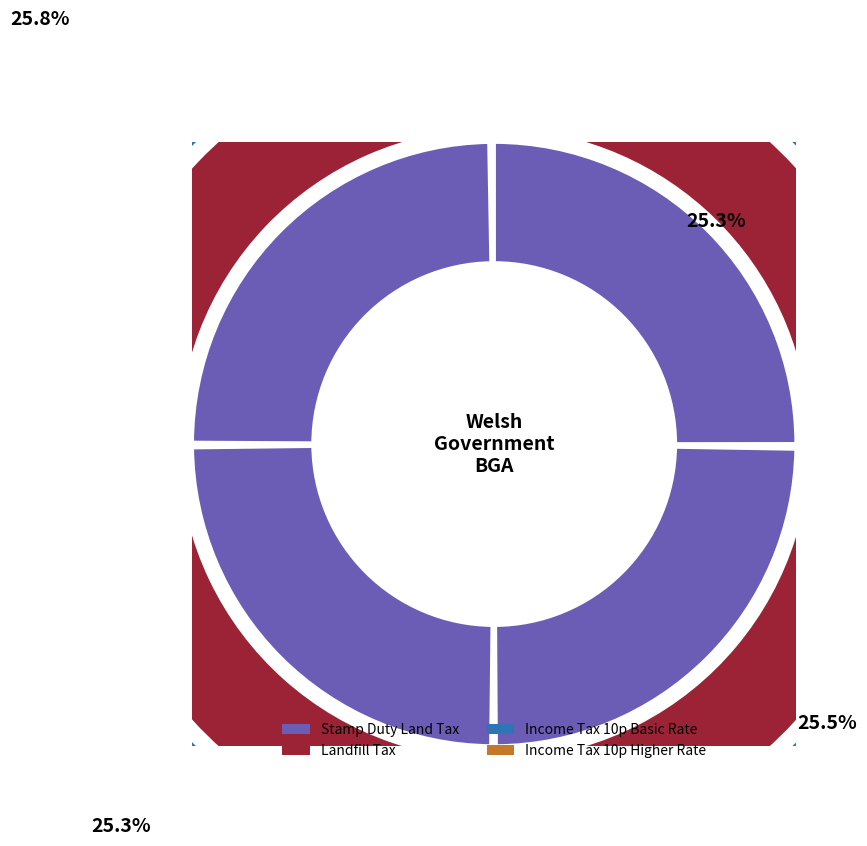

Combined, do Autumn Budget 2017 and Budget 2021 account for over 50%?

Yes